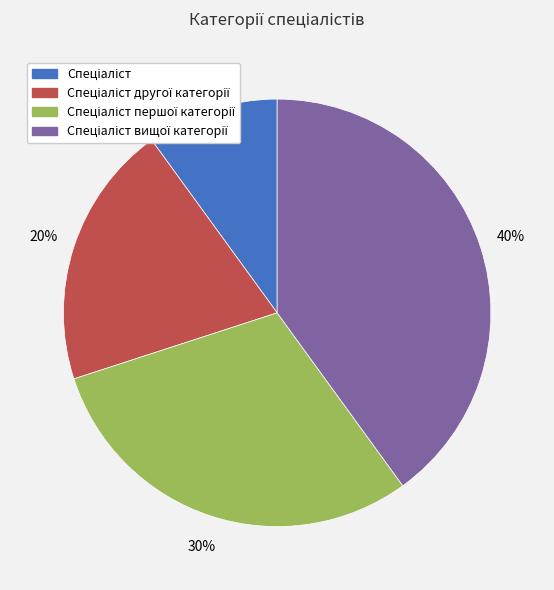

To the nearest percent, what is the difference between the largest and smallest slice percentages?

30%